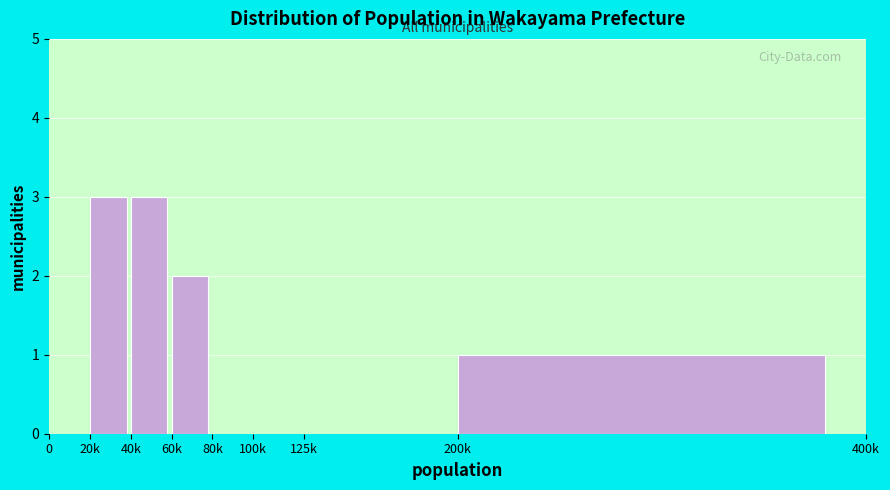

Reading left to right, list all the values displayed in this chart.

0=0	20k=3	40k=3	60k=2	80k=0	100k=0	125k=0	200k=1